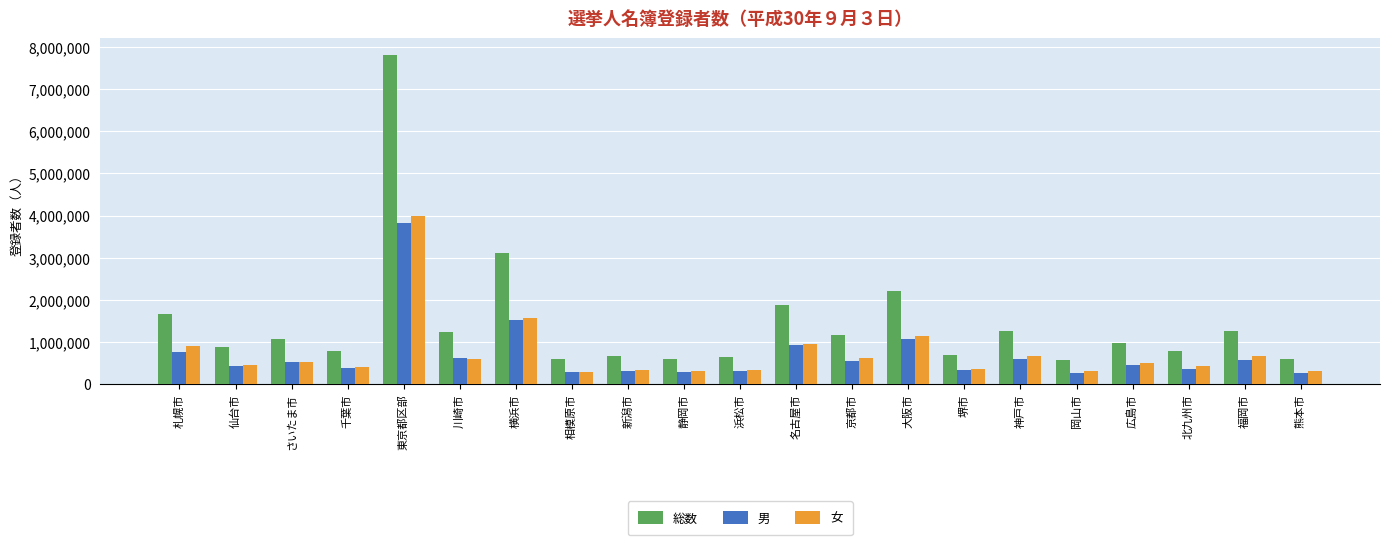

Where does the 女 series first go above 510469?

札幌市